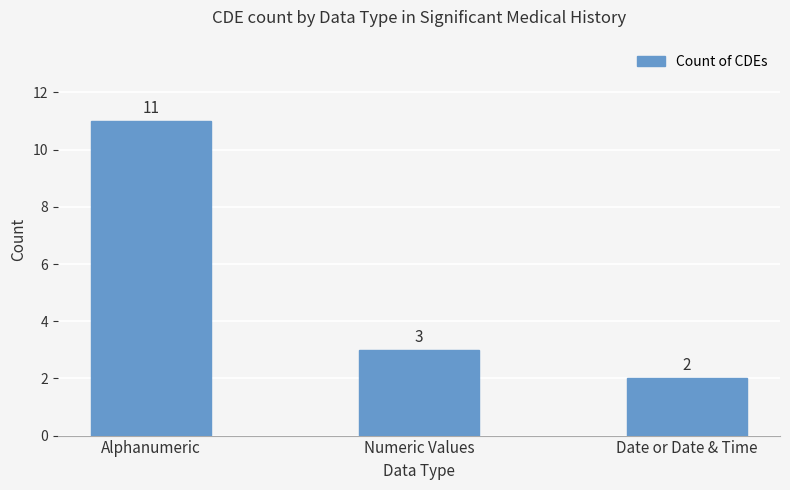

What is the average value?

5